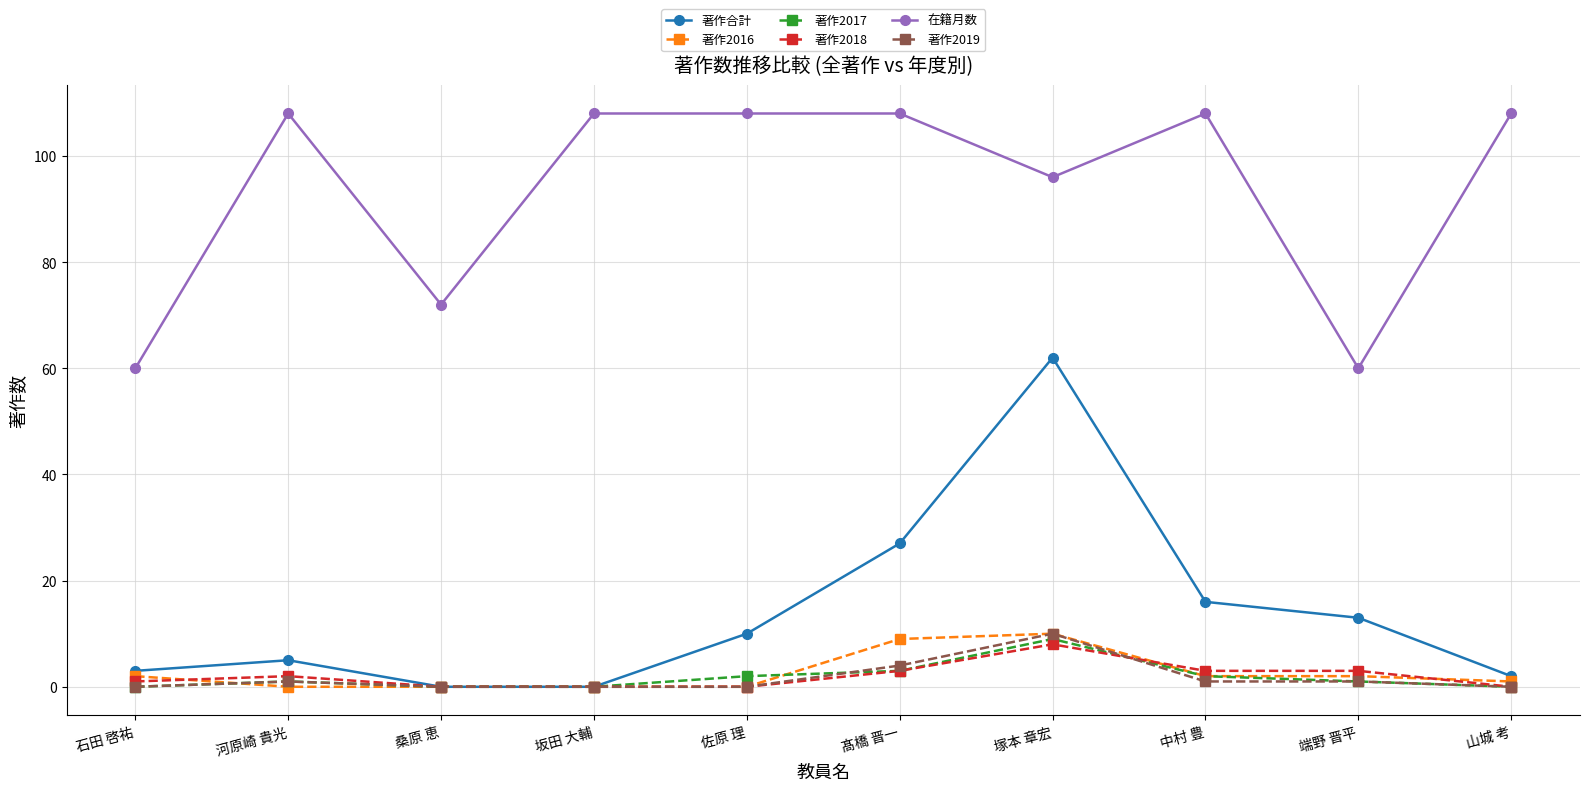

What are all the series names shown in the legend?

著作合計, 著作2016, 著作2017, 著作2018, 在籍月数, 著作2019